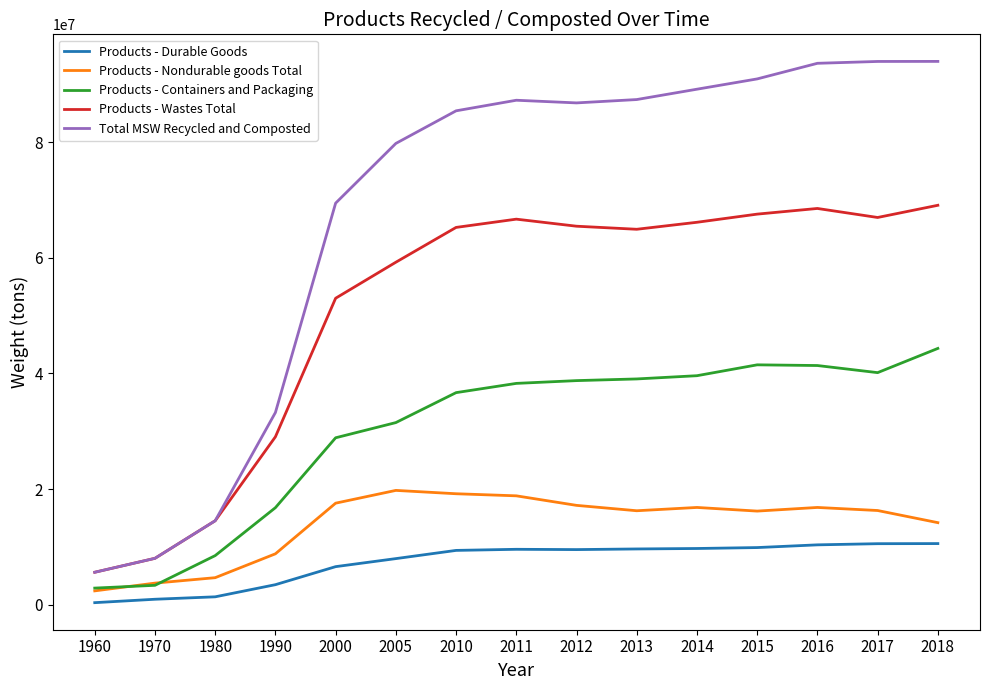

At how many categories does at least one series exceed 53503078?

11